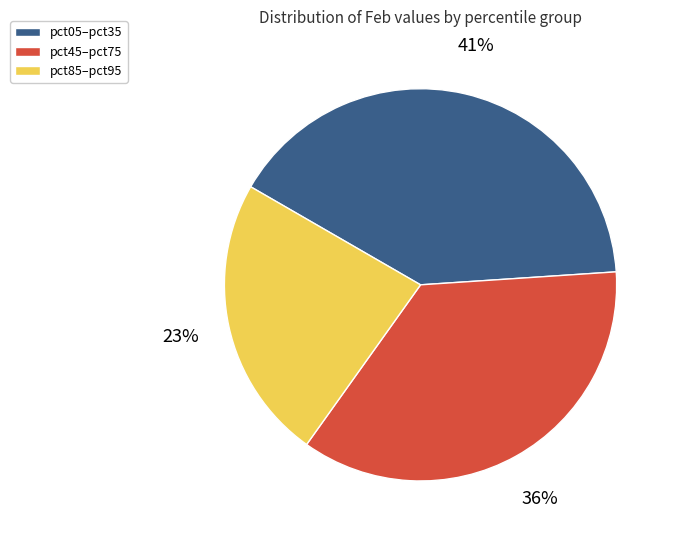

Count the number of slices in the pie.

3